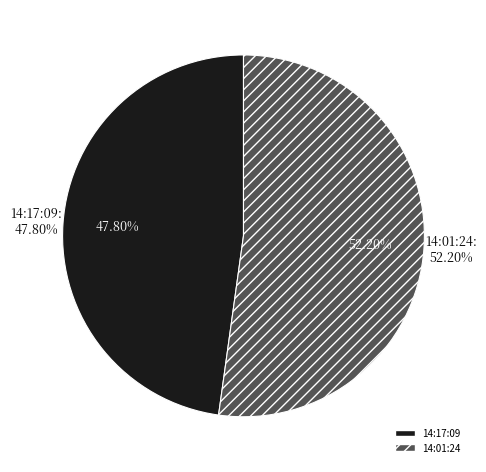

Which slice is the smallest?

14:17:09